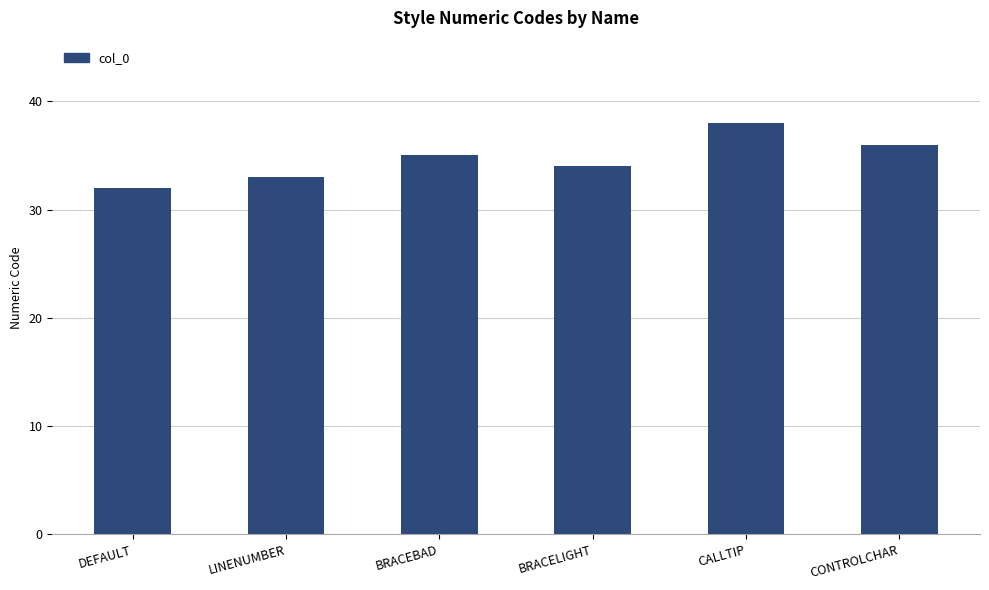

List the labels in order of value, largest first.

CALLTIP, CONTROLCHAR, BRACEBAD, BRACELIGHT, LINENUMBER, DEFAULT